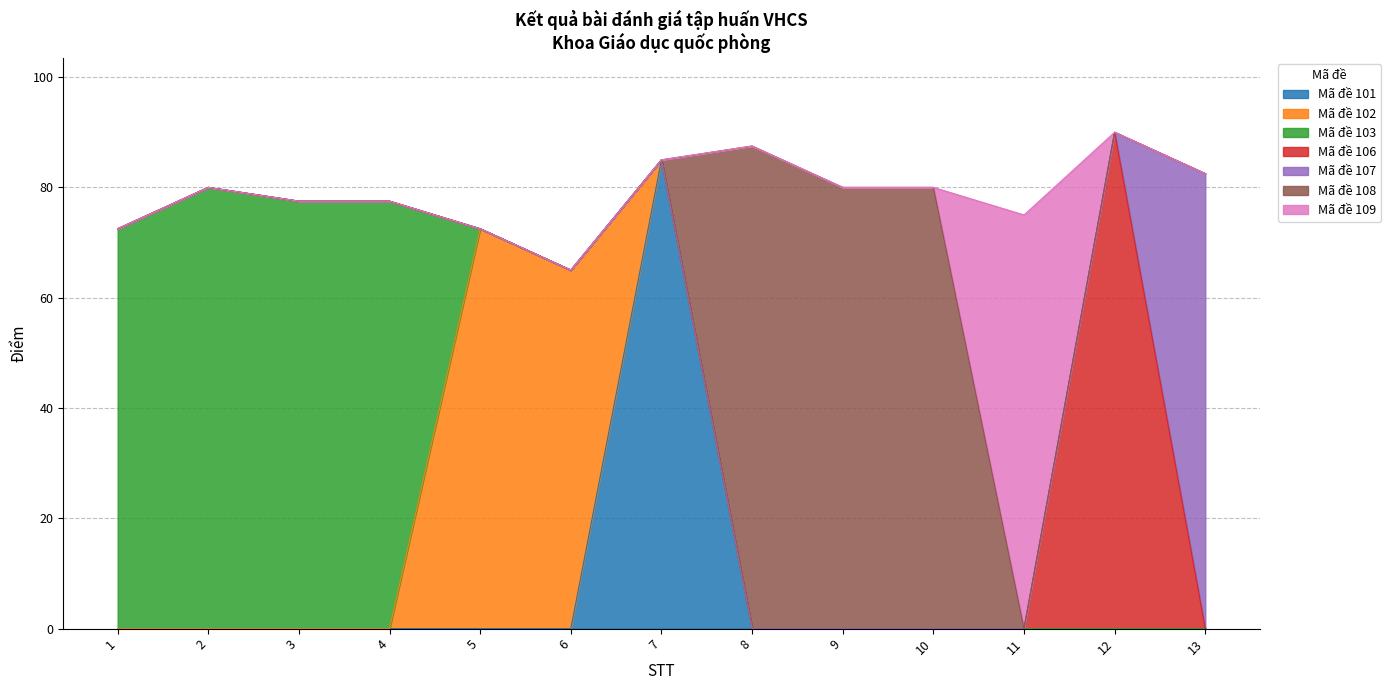

The chart shows a value of 82.5 at 13. True or false?

True